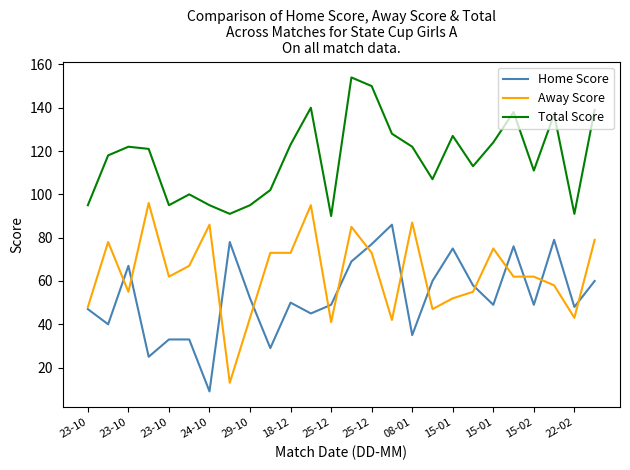

What is the smallest value displayed?

9